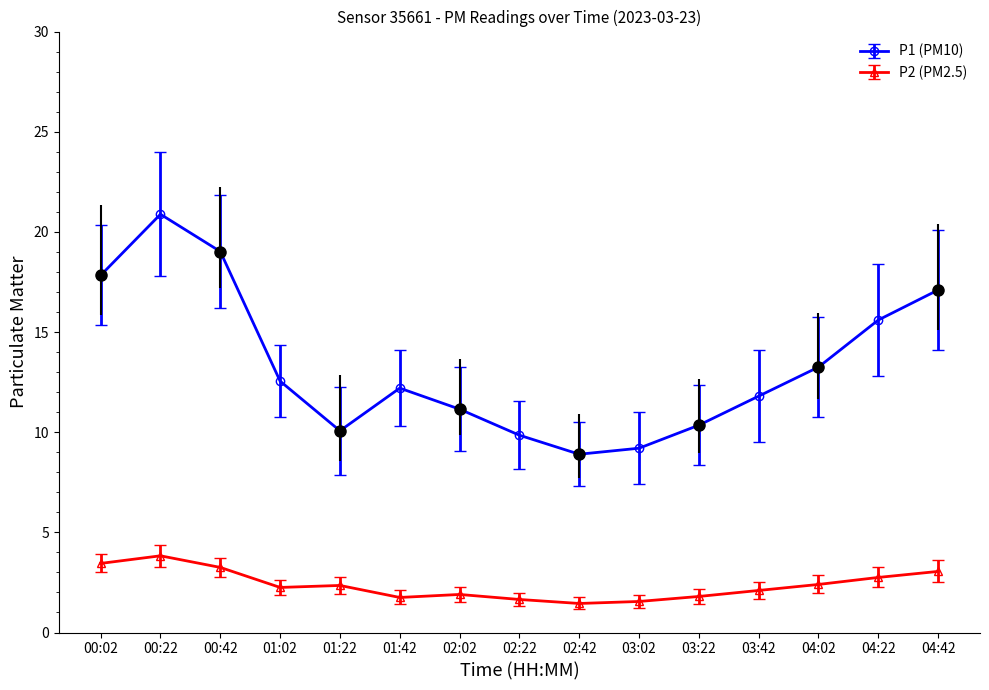

The P1 series shows 3.3 at 03:22. True or false?

False